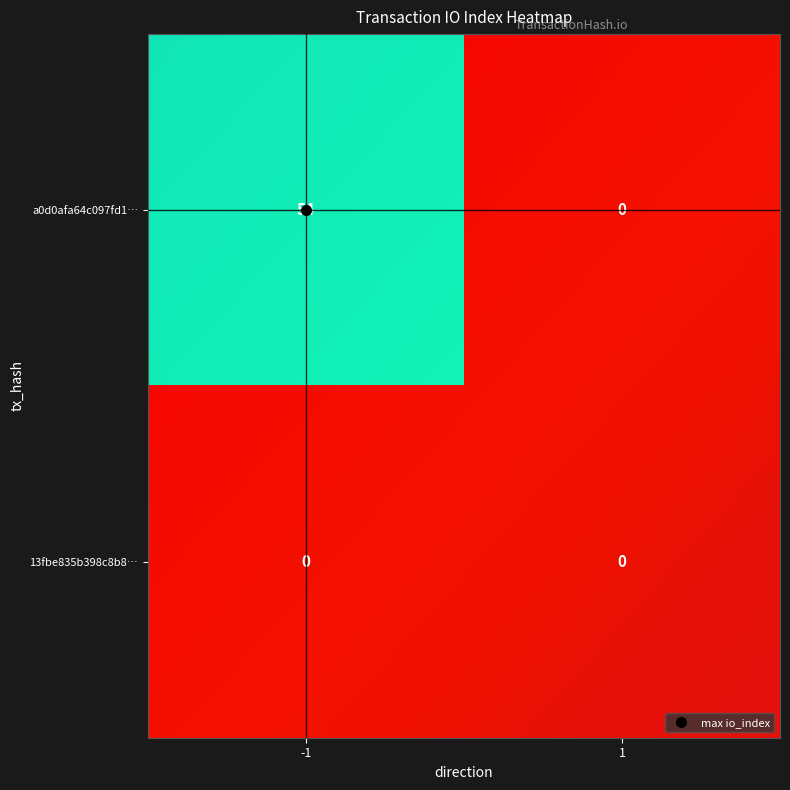

List the labels in order of a0d0afa64c097fd19300e122ffcf28c41fa5e0d value, largest first.

-1, 1